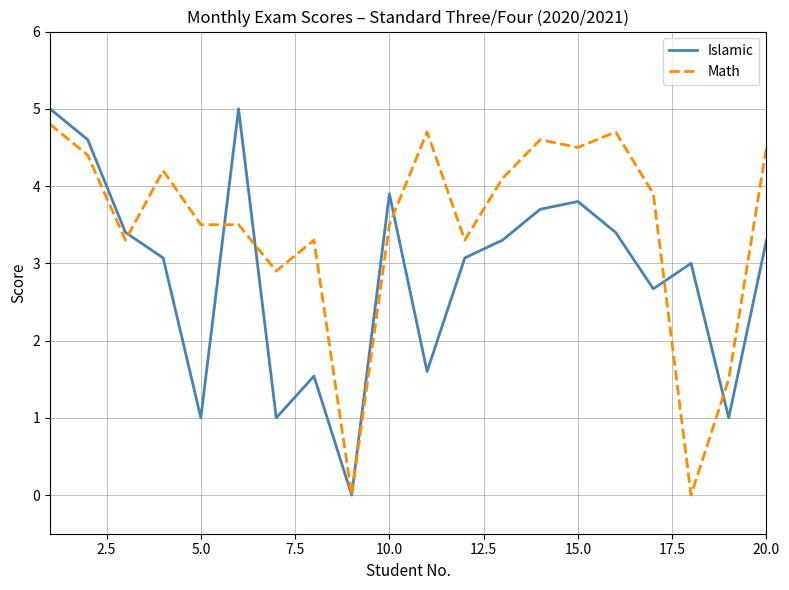

Which series has the largest total across all categories?

Math